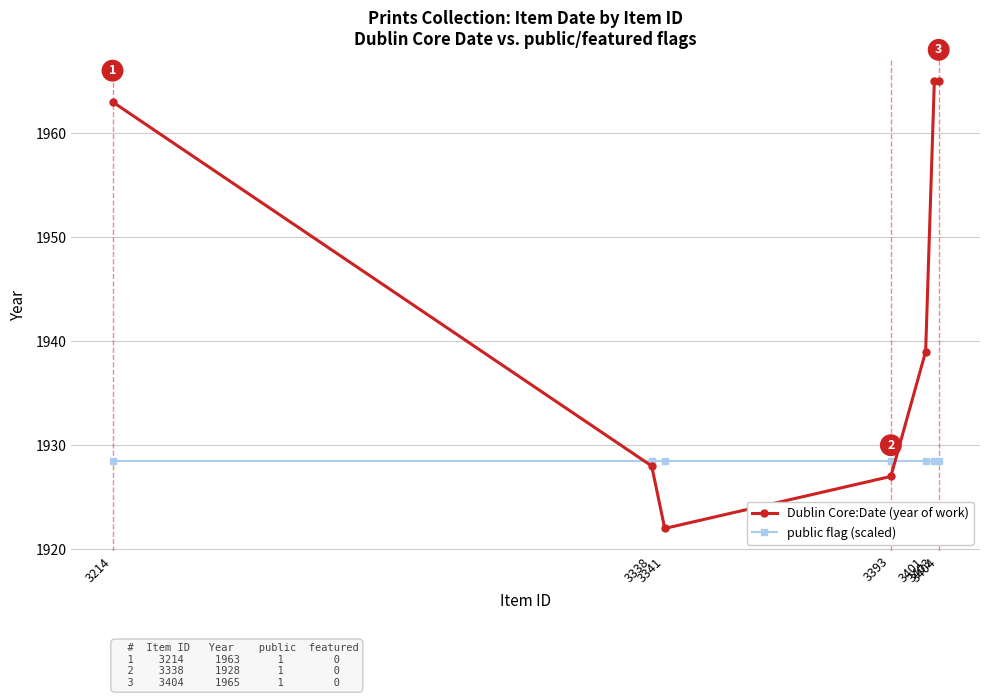

What is the value of the Dublin Core:Date (year of work) point at the 5th from the left?

1939.0